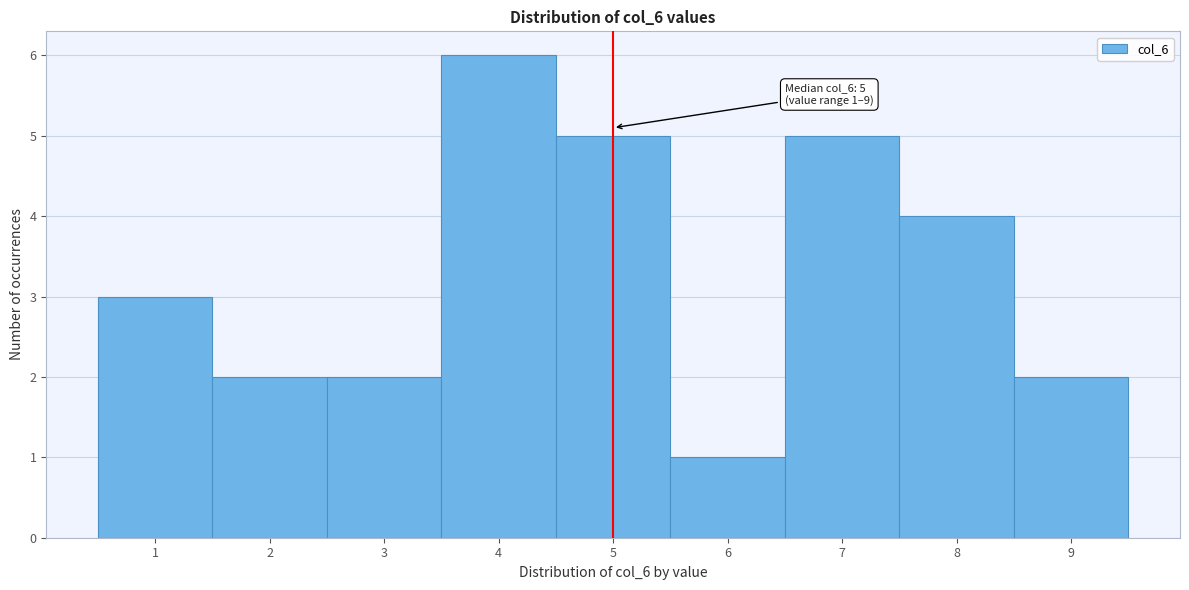

Over which range of the x-axis is the bar tallest?

3.5 to 4.5